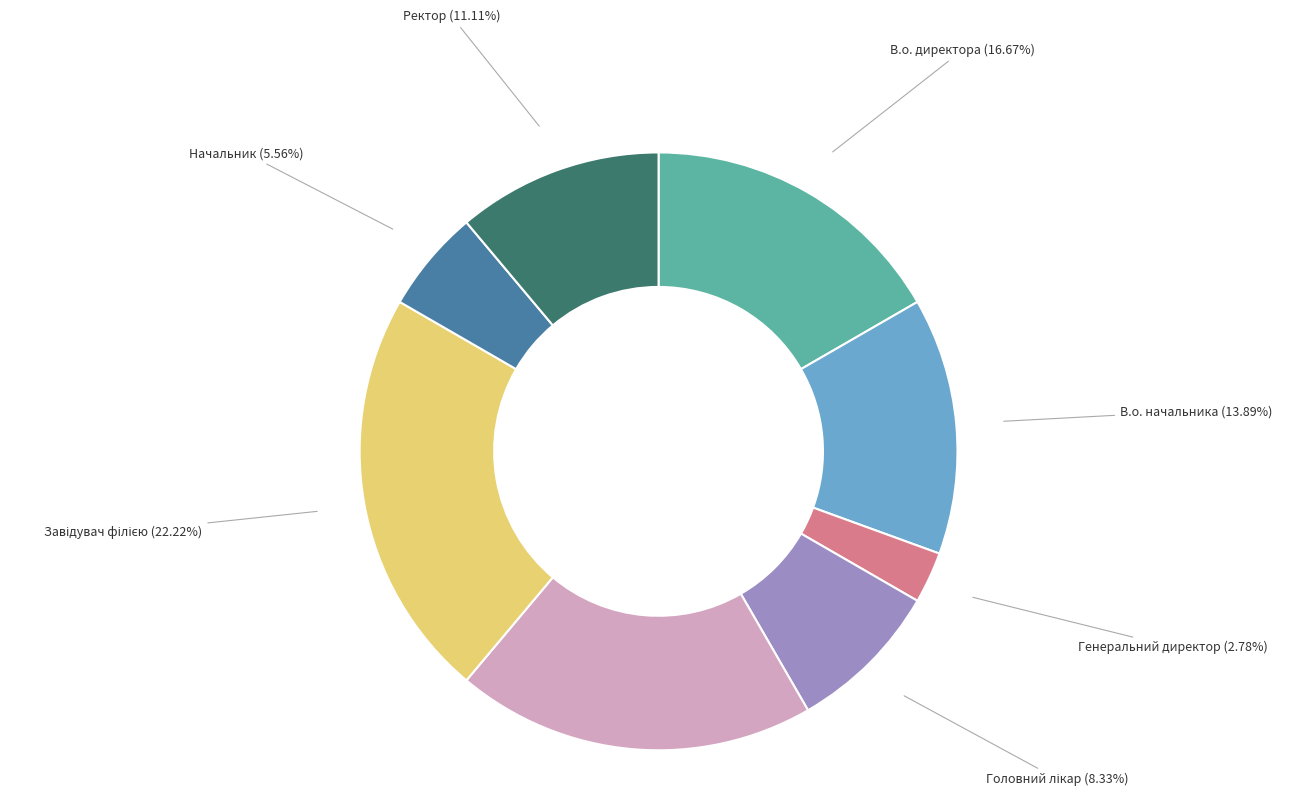

The В.о. директора slice represents 17% of the pie. True or false?

True